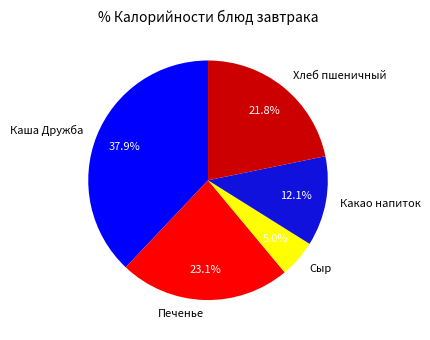

What percentage is NOT represented by Хлеб пшеничный?

78.2%